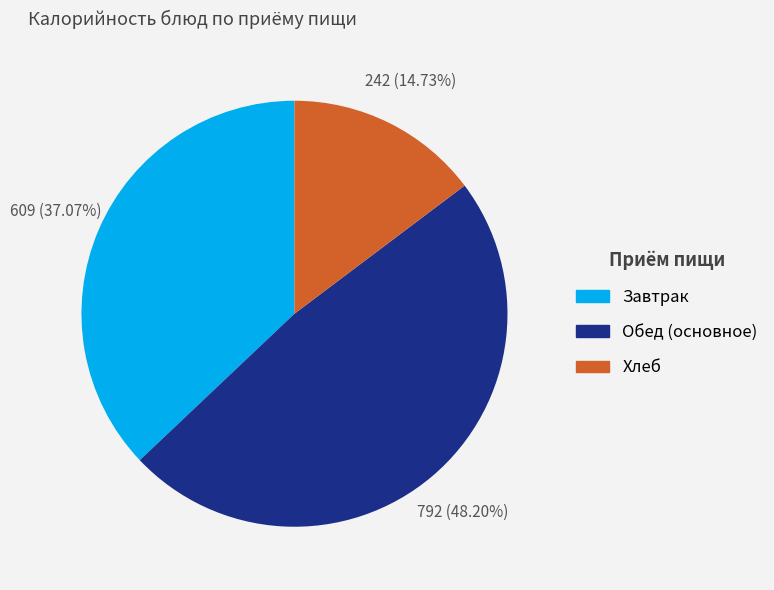

To the nearest percent, what is the difference between the largest and smallest slice percentages?

33%